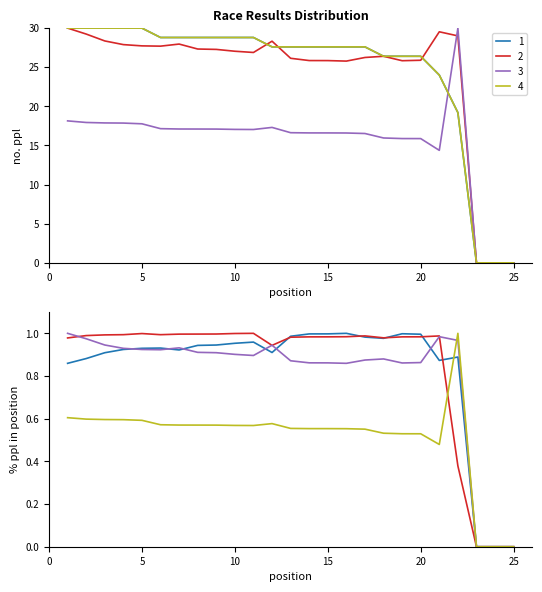

Is it true that Total Laps equals 16.4 at 9?

False